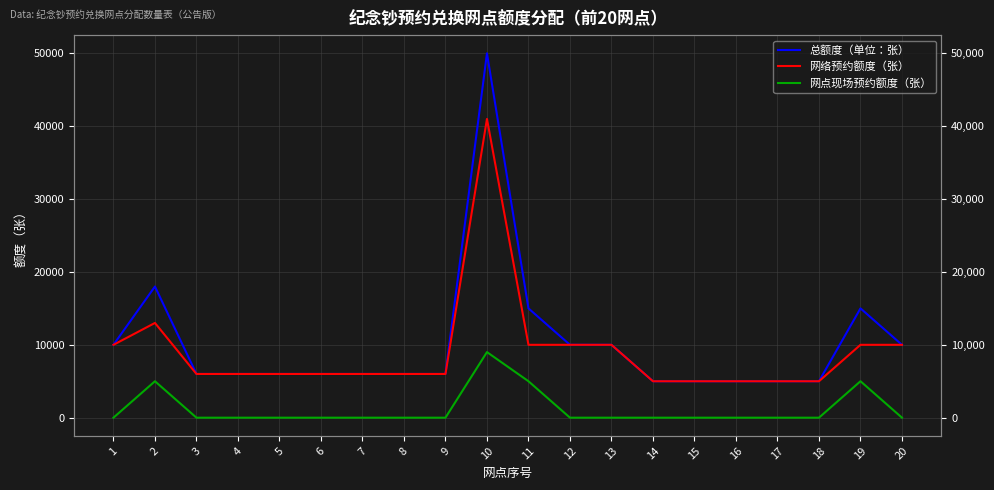

Reading left to right, extract all data points from this chart.

总额度（单位：张）: 10000	18000	6000	6000	6000	6000	6000	6000	6000	50000	15000	10000	10000	5000	5000	5000	5000	5000	15000	10000
网络预约额度（张）: 10000	13000	6000	6000	6000	6000	6000	6000	6000	41000	10000	10000	10000	5000	5000	5000	5000	5000	10000	10000
网点现场预约额度（张）: 0	5000	0	0	0	0	0	0	0	9000	5000	0	0	0	0	0	0	0	5000	0